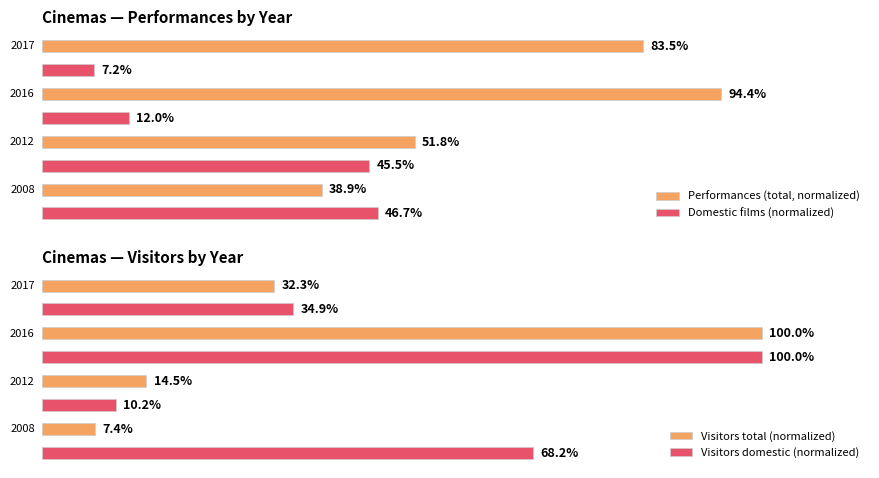

What is the difference between the maximum and minimum values in the Visitors total (normalized) series?

92.6